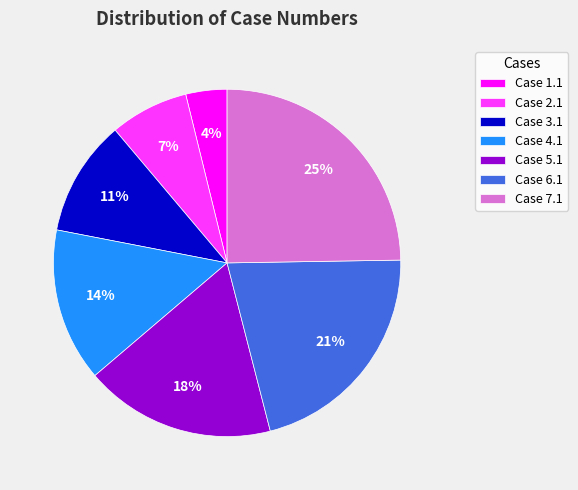

Is it true that Case 5.1 is 18% of the pie?

True